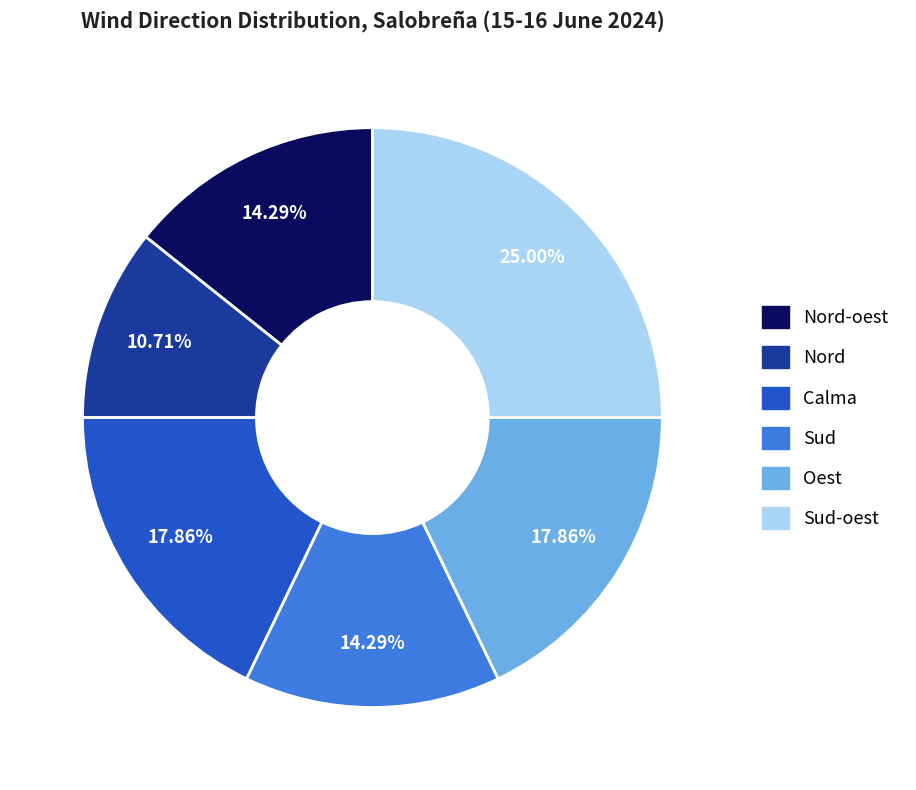

Does any single category account for the majority?

No